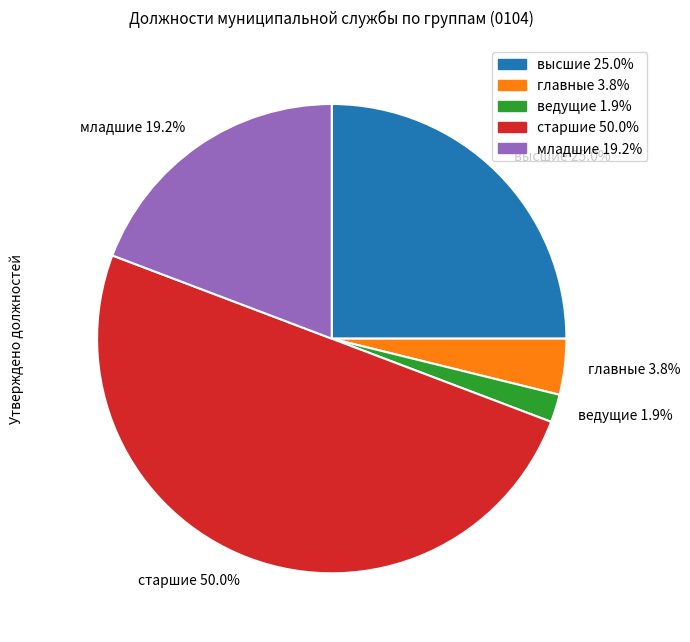

Which category has the biggest portion of the pie?

старшие